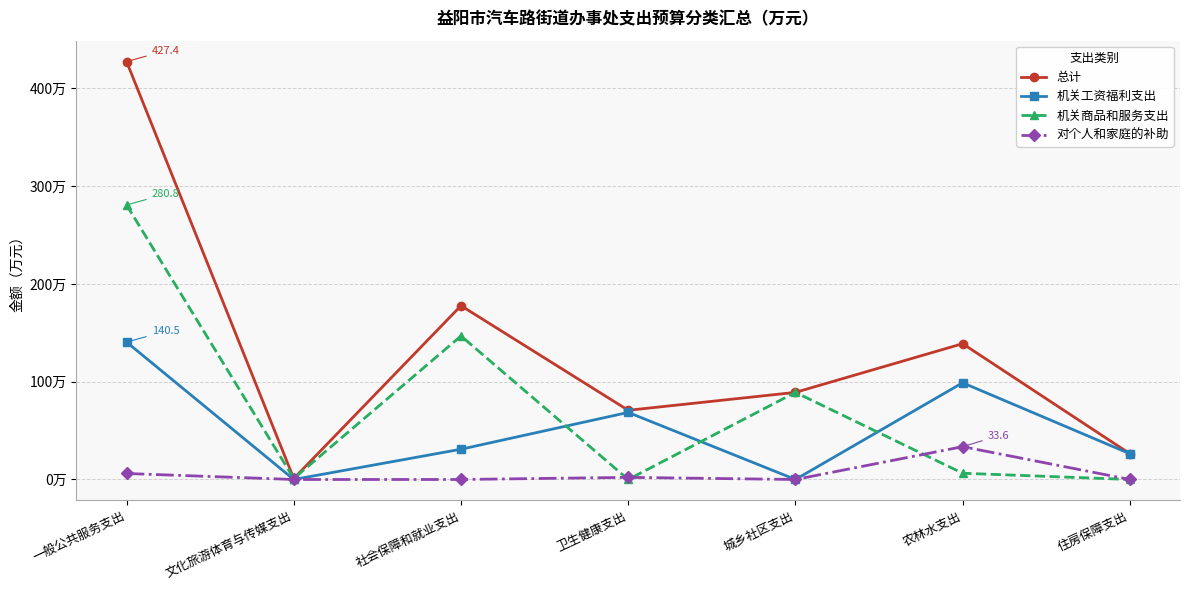

The value of 机关工资福利支出 at 文化旅游体育与传媒支出 is 0.0. True or false?

True